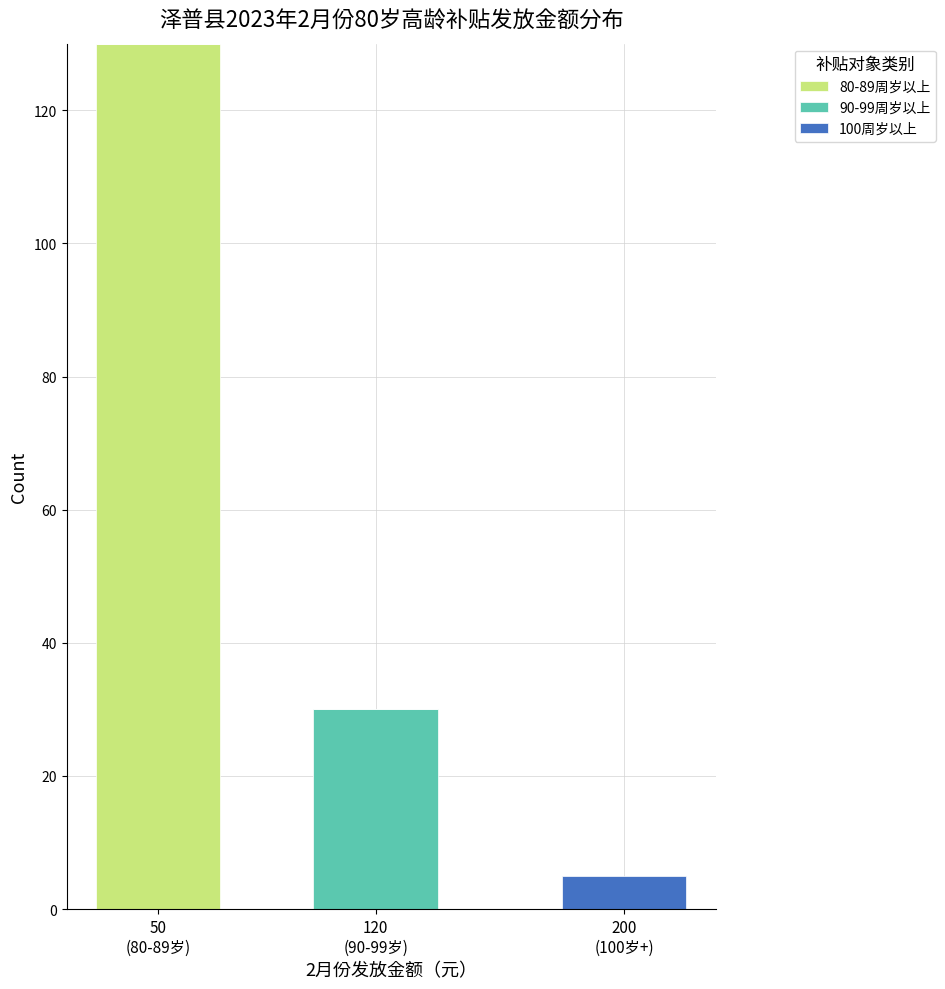

What is the maximum value for 80-89周岁以上?

130